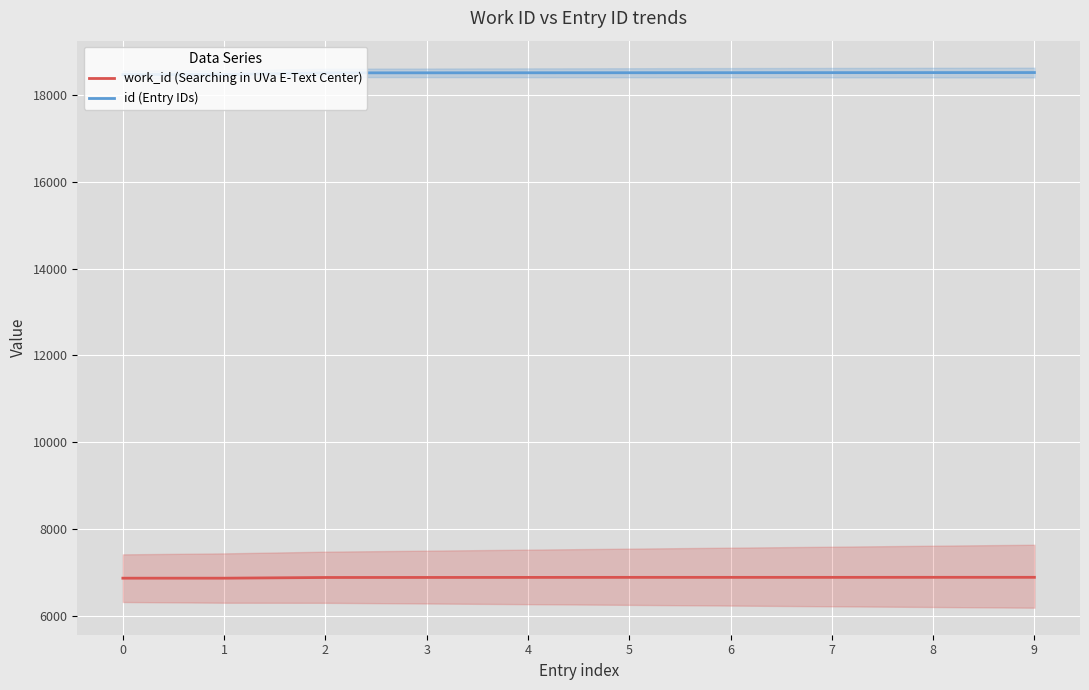

List the series in order of their overall mean, lowest first.

work_id (Searching in UVa E-Text Center), id (Entry IDs)